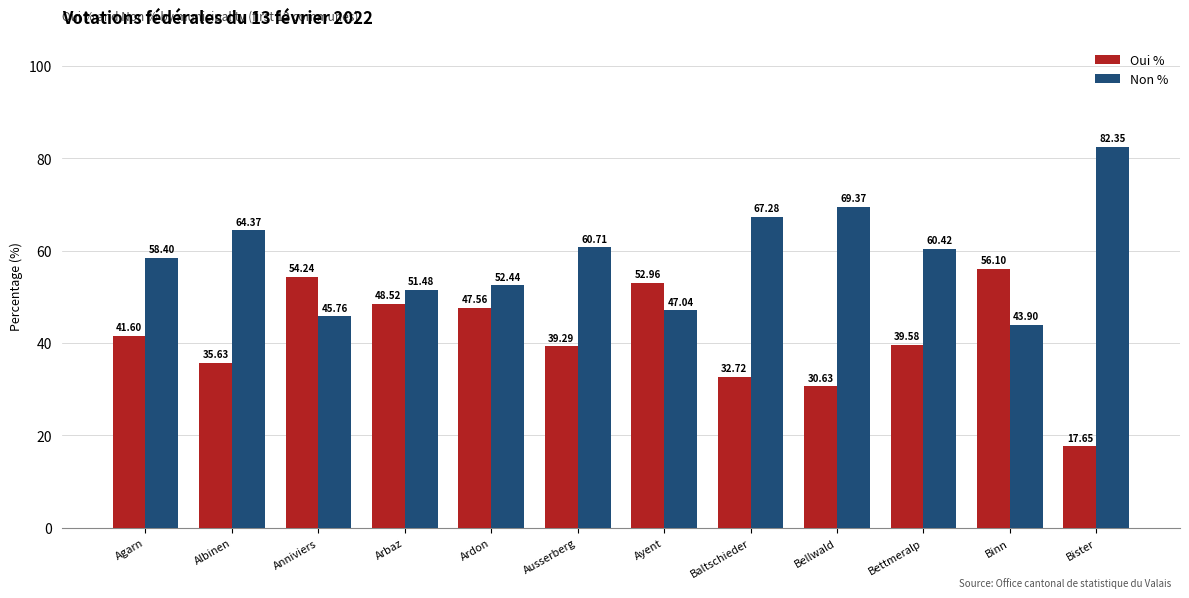

What is the total value across all series at Bettmeralp?

100.0